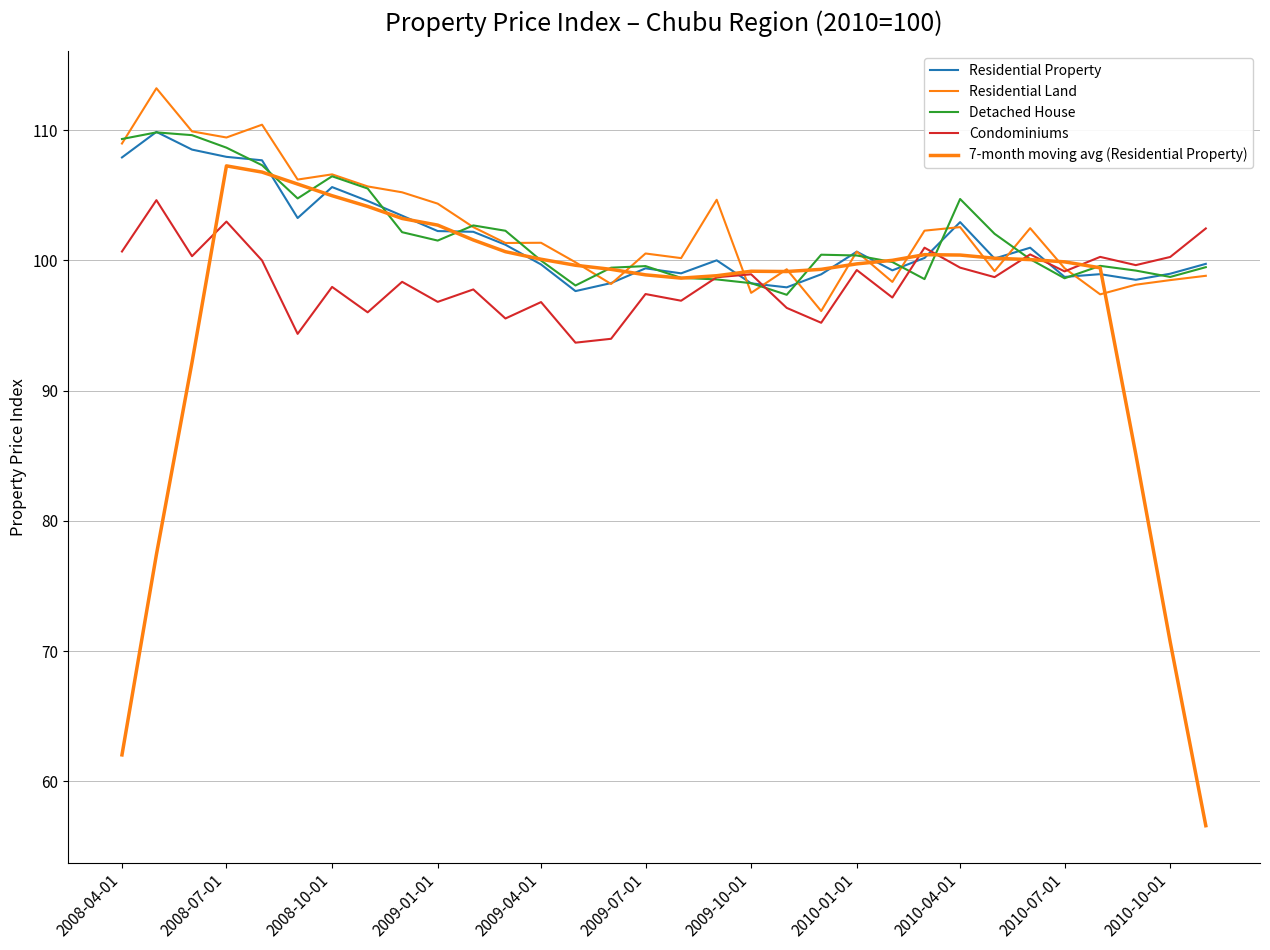

What is the lowest value of the Residential Property series?

97.6